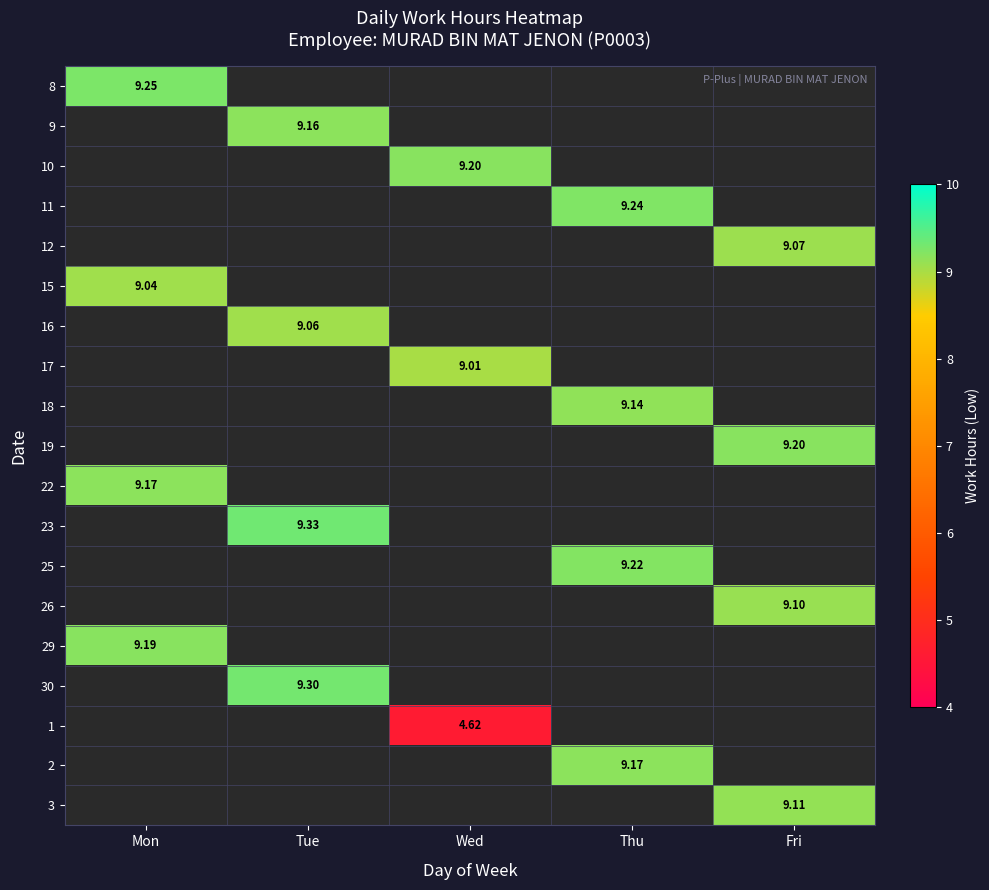

How many data points does each series have?

5